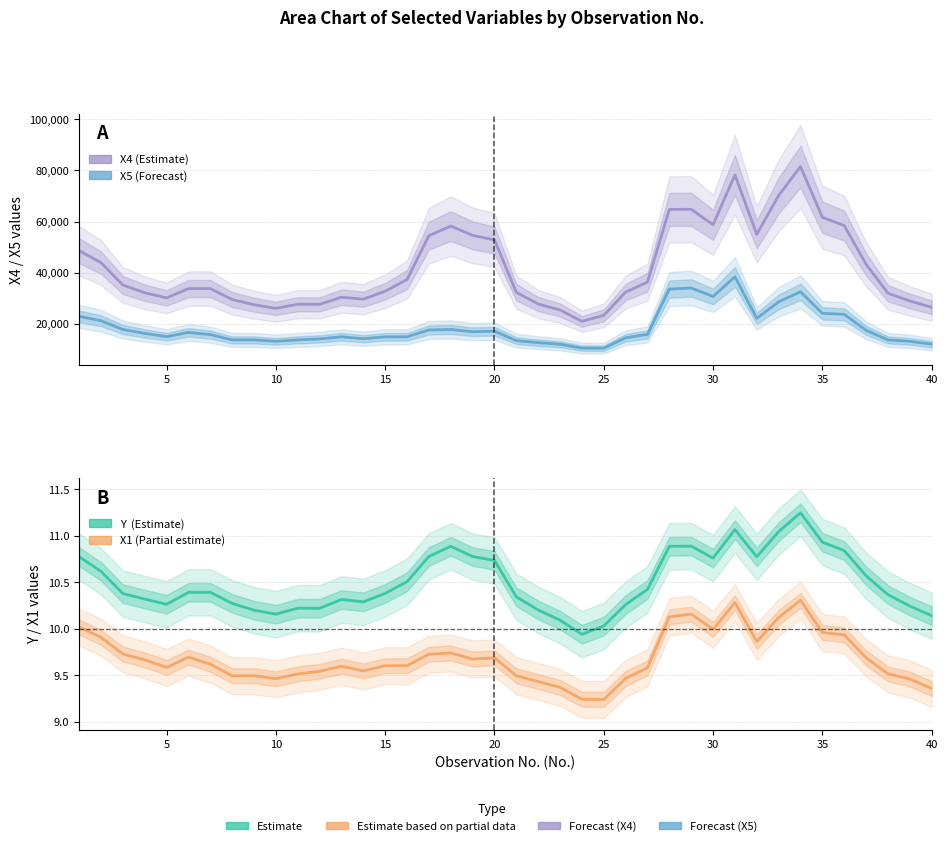

The Y series shows 17.7 at 15. True or false?

False